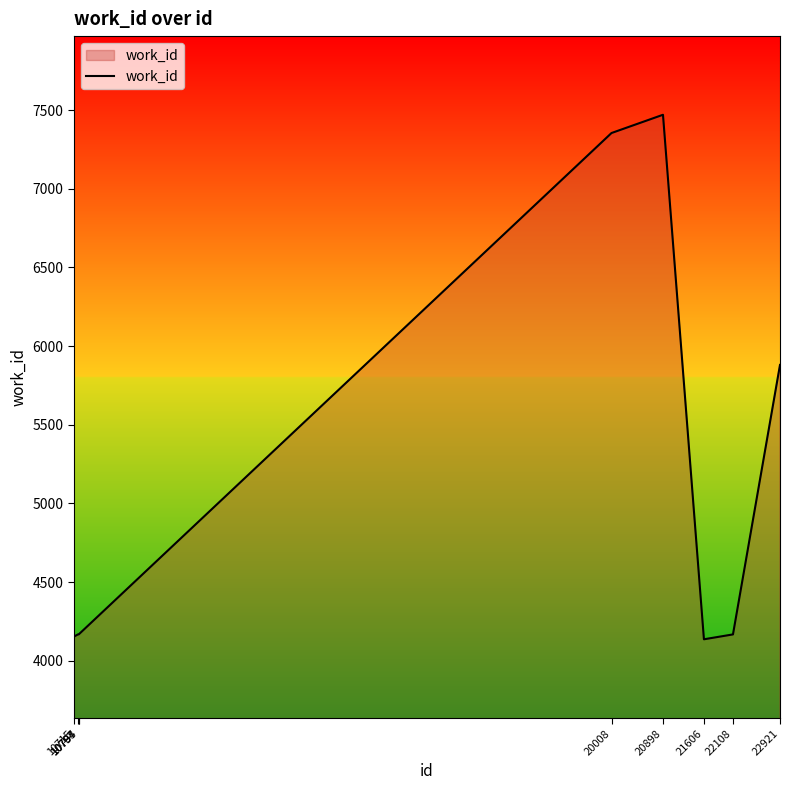

What is the difference between the maximum and minimum values?

3334